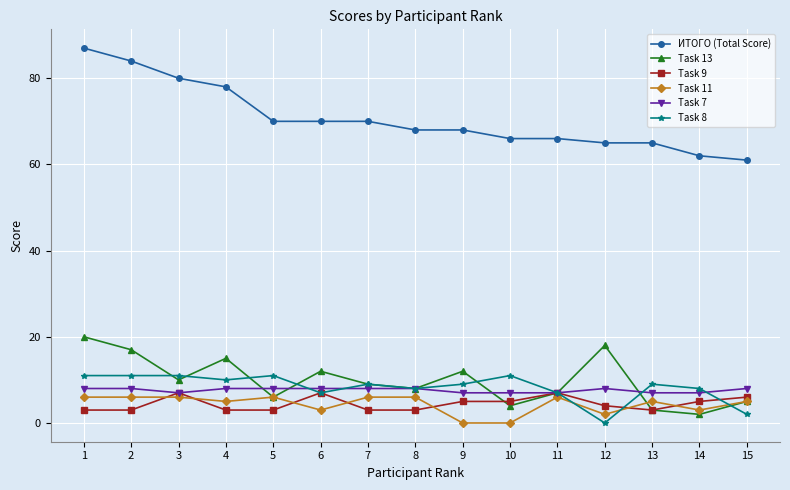

True or false: ИТОГО (Total Score) and Task 11 cross at least once.

False